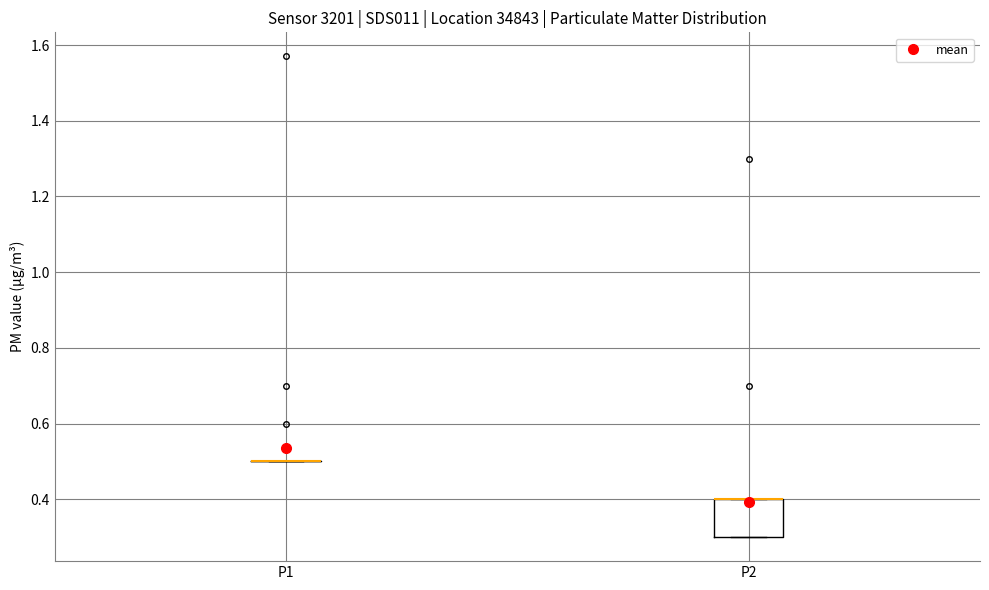

Which box is the tallest, from its lower edge to its upper edge?

P2